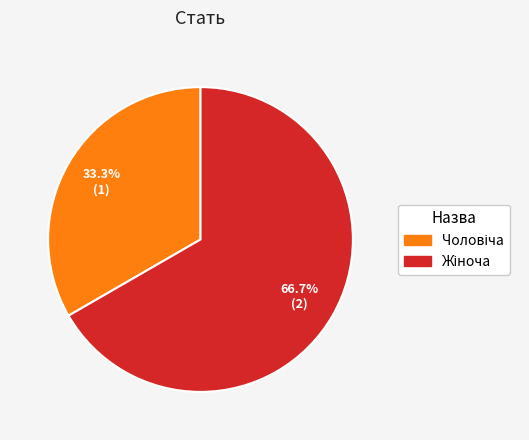

Is there any slice that represents more than half of the pie?

Yes